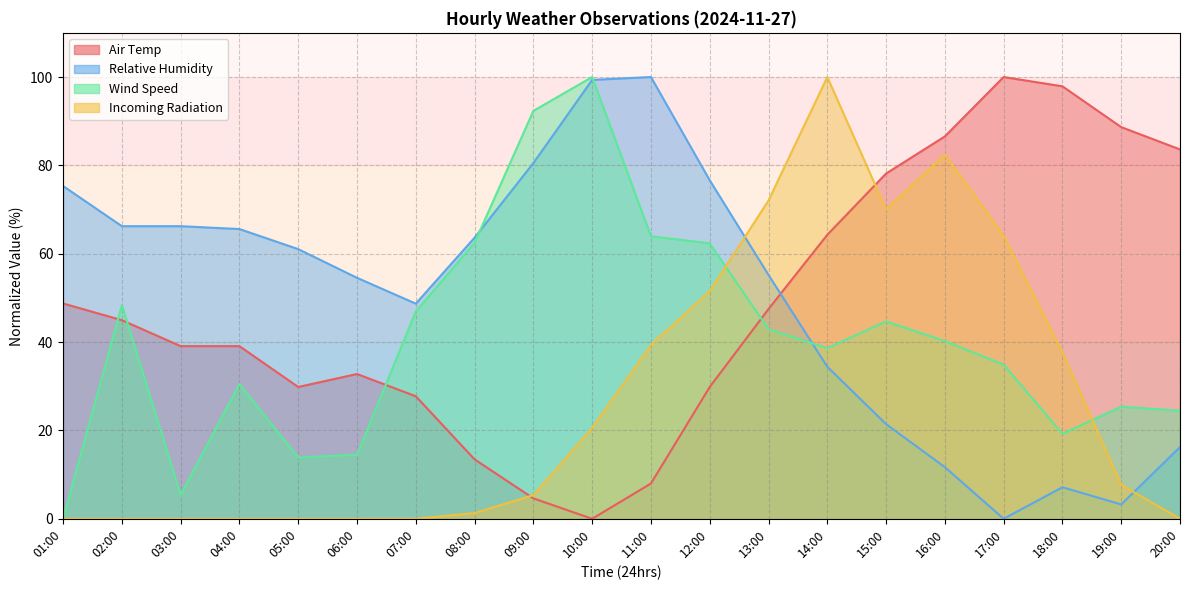

Which series has the widest spread of values?

Air Temp